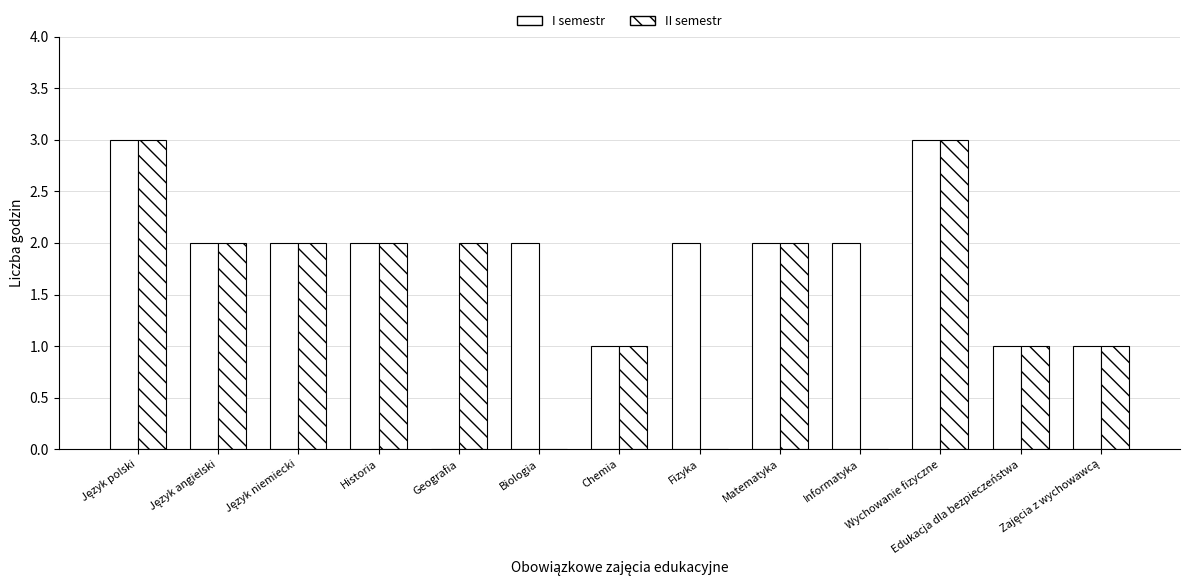

How many data points does each series have?

13